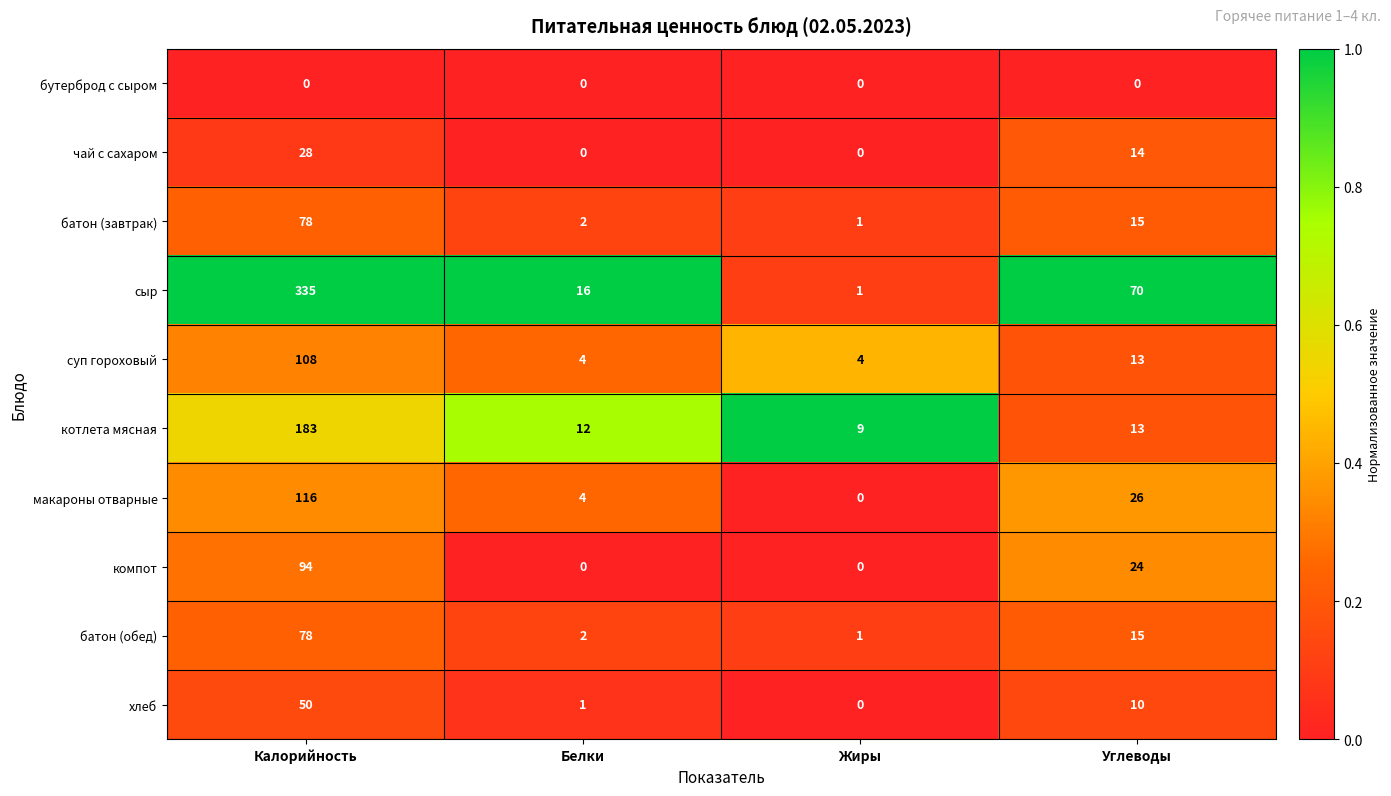

Which series has the largest range (max minus min)?

сыр